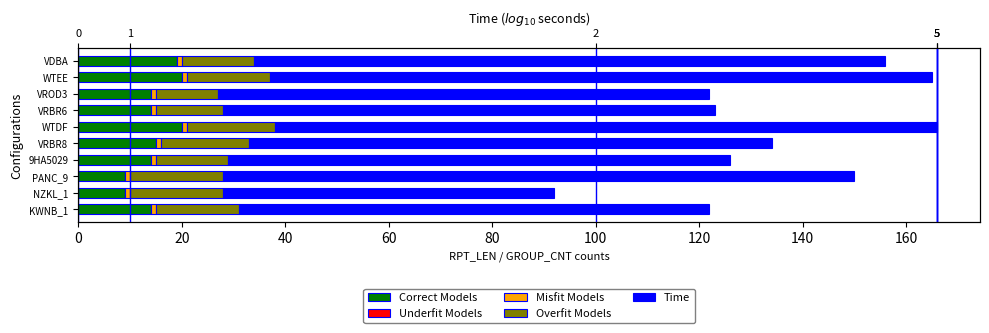

Count the number of data series in this chart.

5